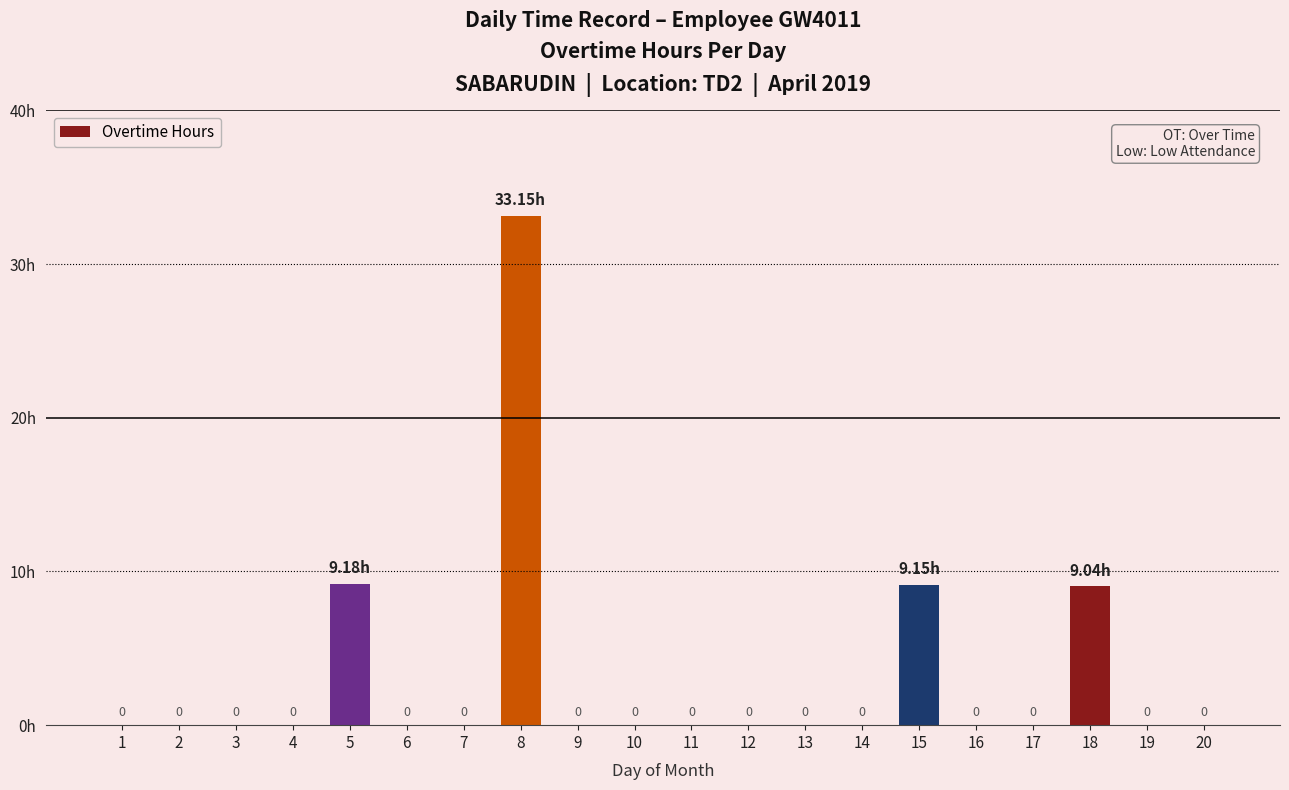

How many positive values are there?

4